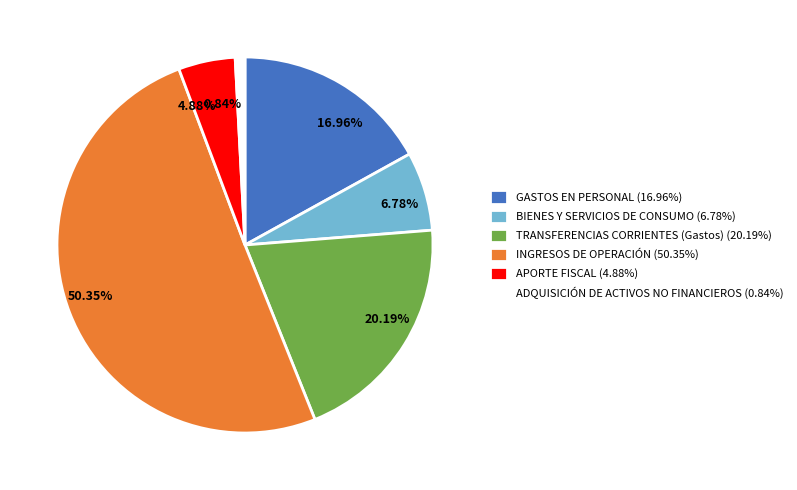

How many slices are in this pie chart?

6